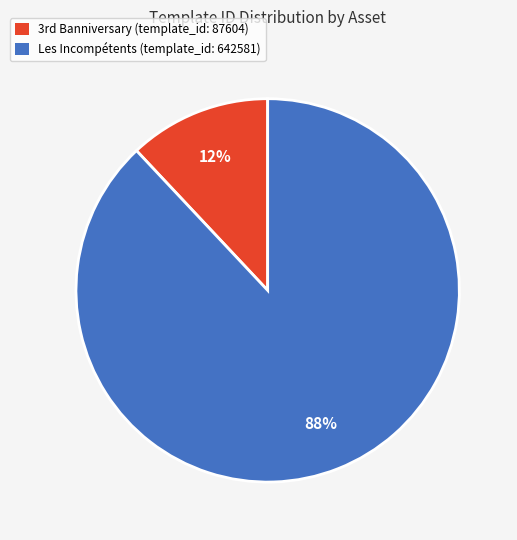

The Les Incompétents (template_id: 642581) slice represents 88% of the pie. True or false?

True